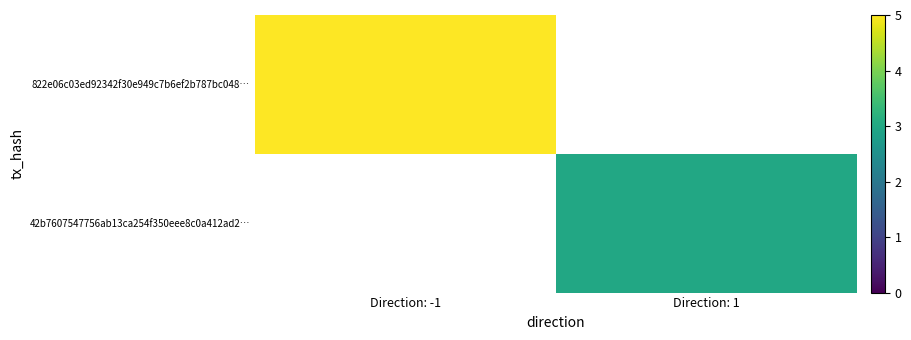

Which category has the highest value in the 42b7607547756ab13ca254f350eee8c0a412ad2… series?

Direction: -1